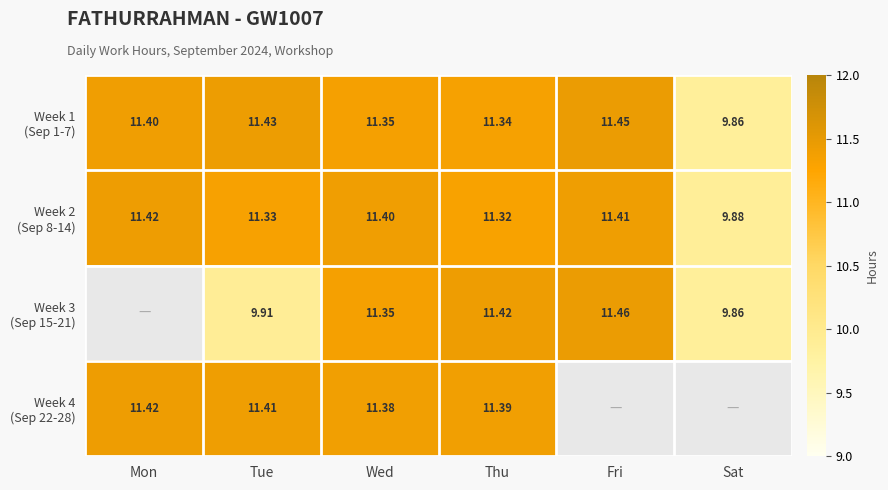

Which series has the largest total across all categories?

Week 1 (Sep 1-7)